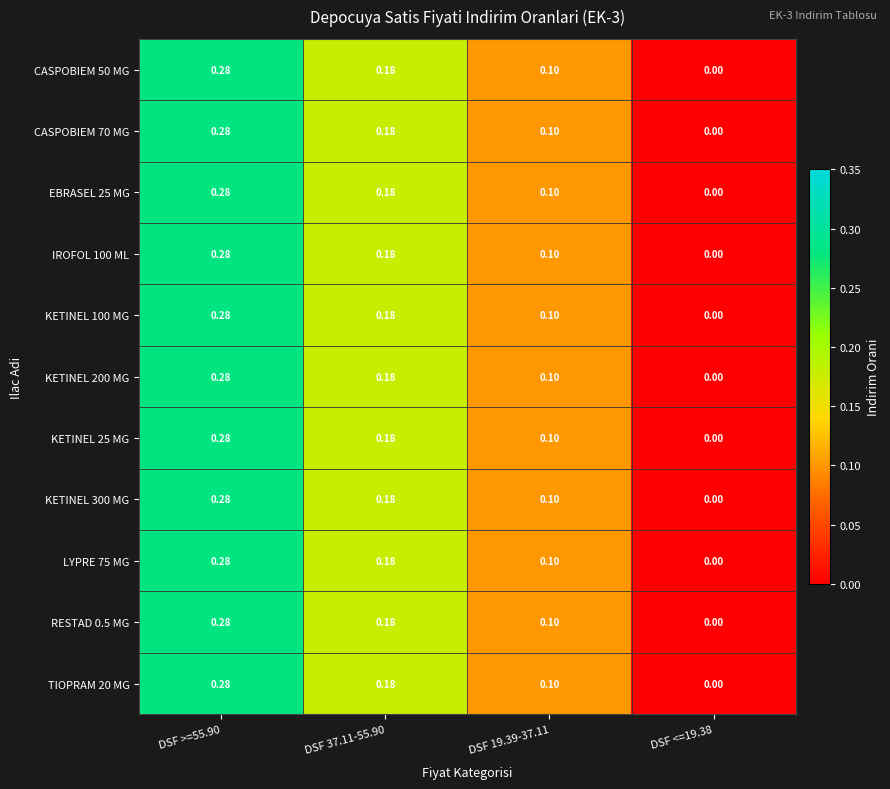

How many data points does each series have?

4